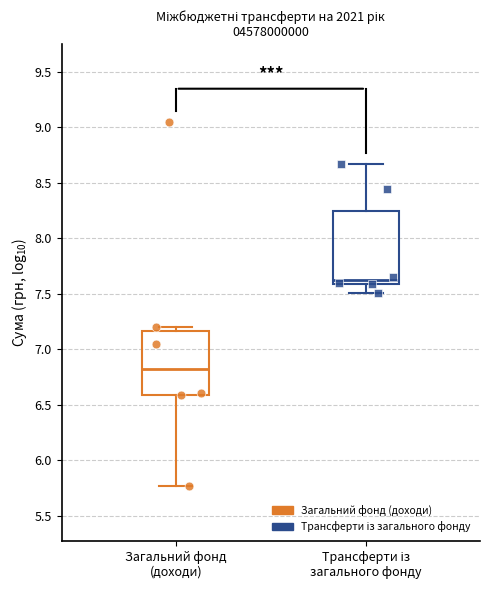

Where is the upper edge of the box for Загальний фонд (доходи) on the y-axis? The values are not printed on the chart, so give them approximately, as read against the axis.

7.15